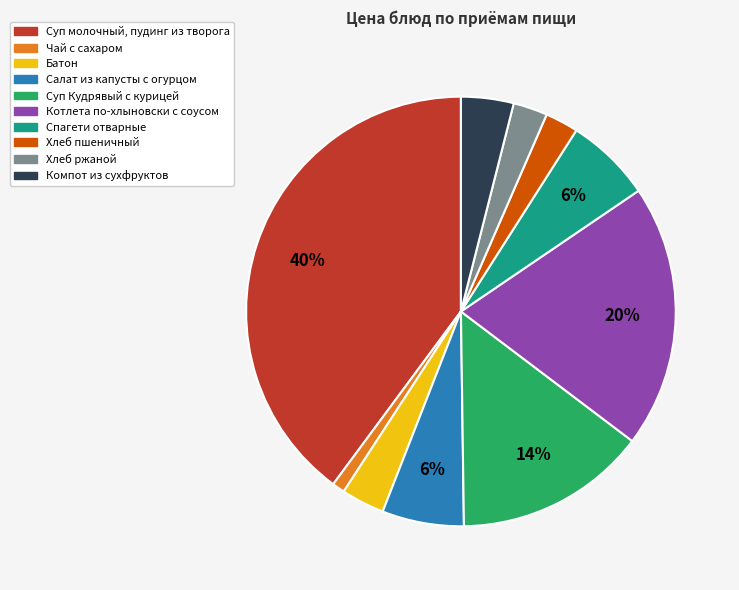

Is there any slice that represents more than half of the pie?

No